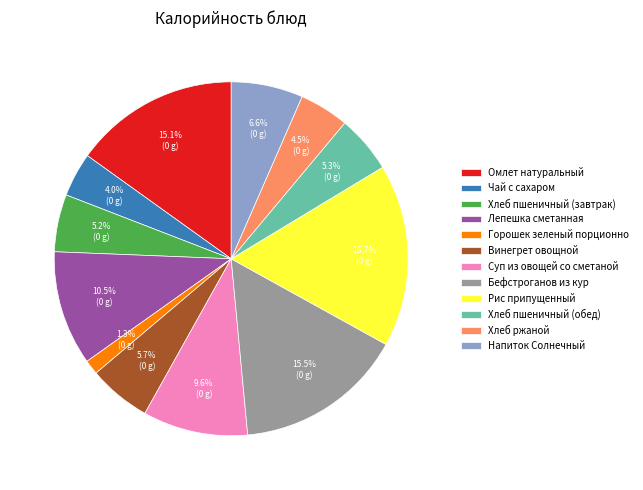

To the nearest percent, what is the average slice percentage?

8%